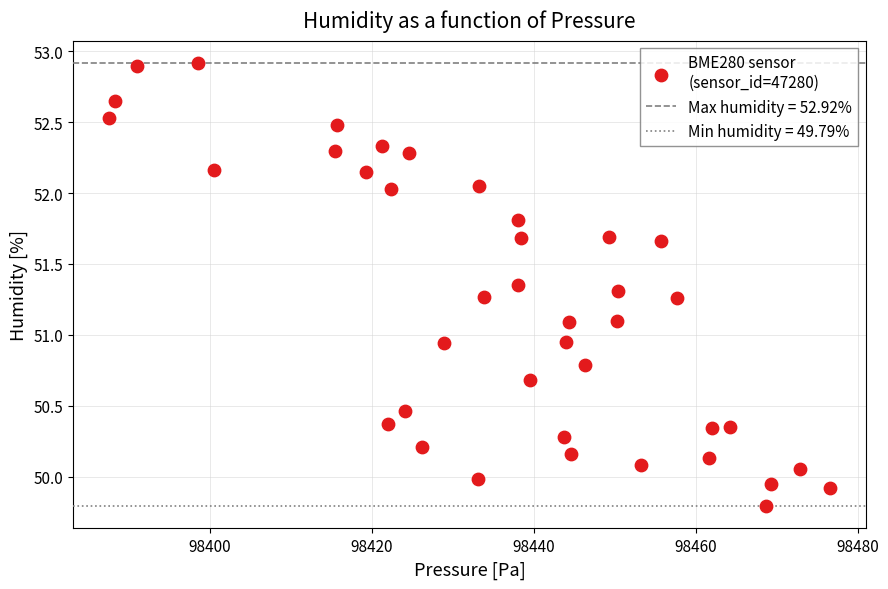

What is the range of Y values (max minus min)?

3.1